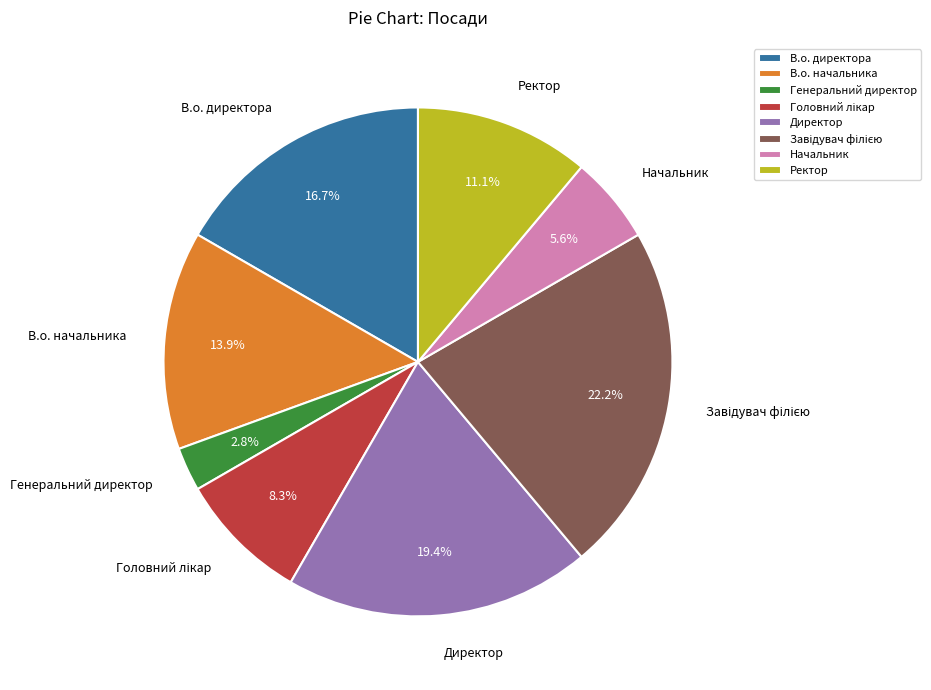

Between Генеральний директор and Начальник, which is larger?

Начальник